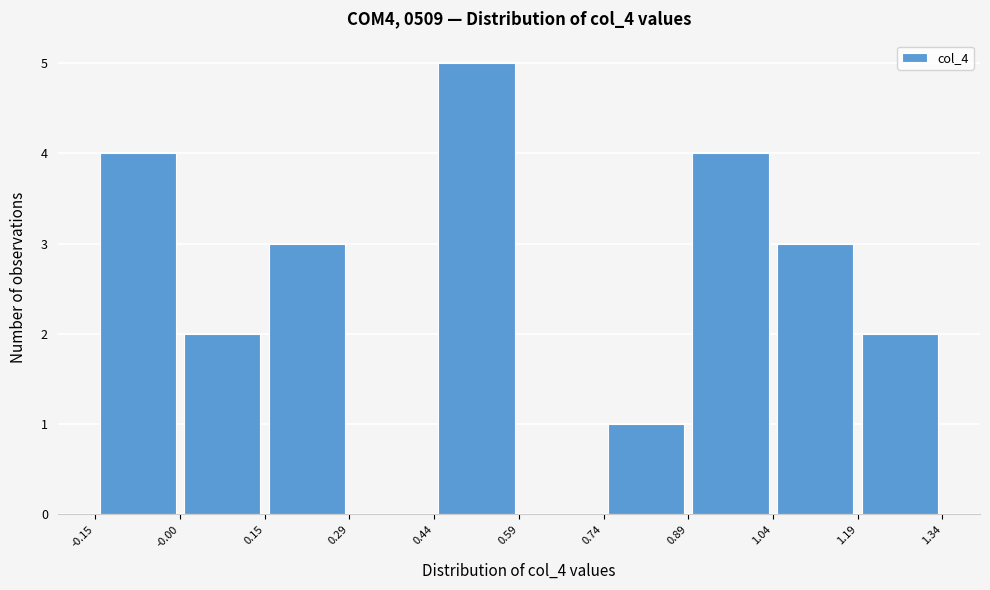

Reading left to right, transcribe this chart: for each bar, give the range it covers on the x-axis and its height. The values are not printed on the chart, so give them approximately, as read against the axis.

-0.15 to -0.00: 4
-0.00 to 0.15: 2
0.15 to 0.29: 3
0.29 to 0.44: 0
0.44 to 0.59: 5
0.59 to 0.74: 0
0.74 to 0.89: 1
0.89 to 1.04: 4
1.04 to 1.19: 3
1.19 to 1.34: 2